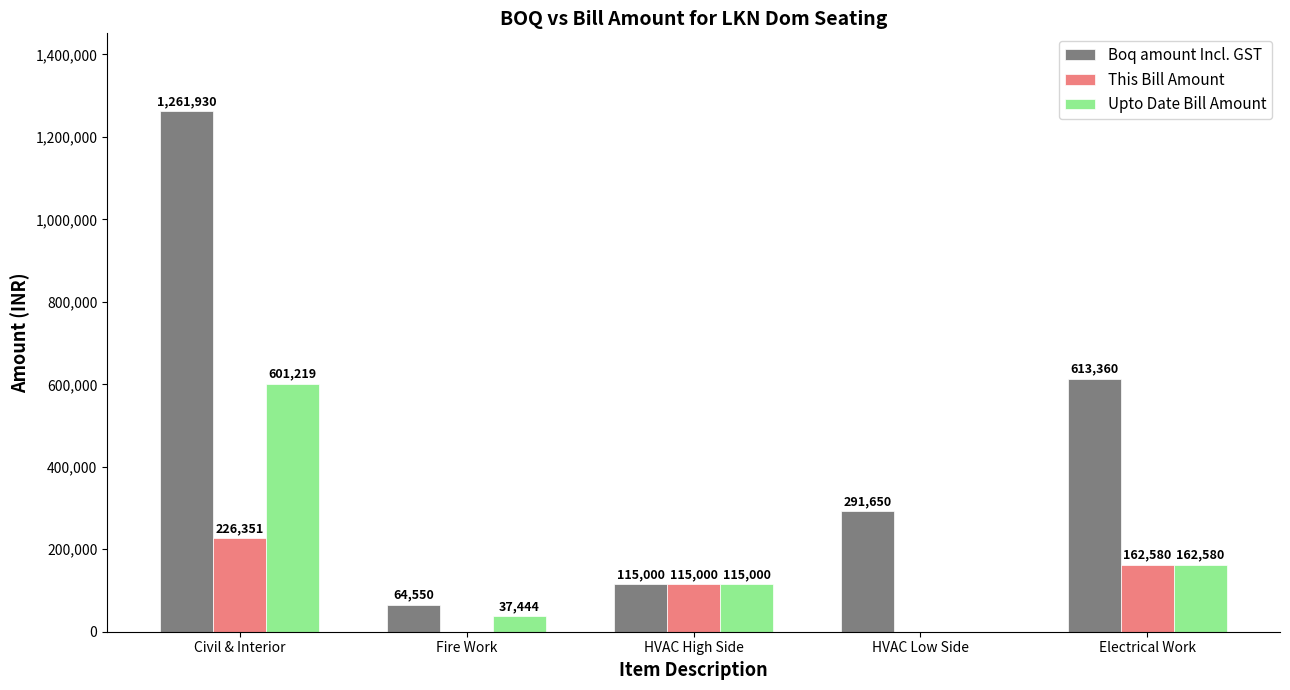

Where is Boq amount Incl. GST nearest to the value 663240?

Electrical Work